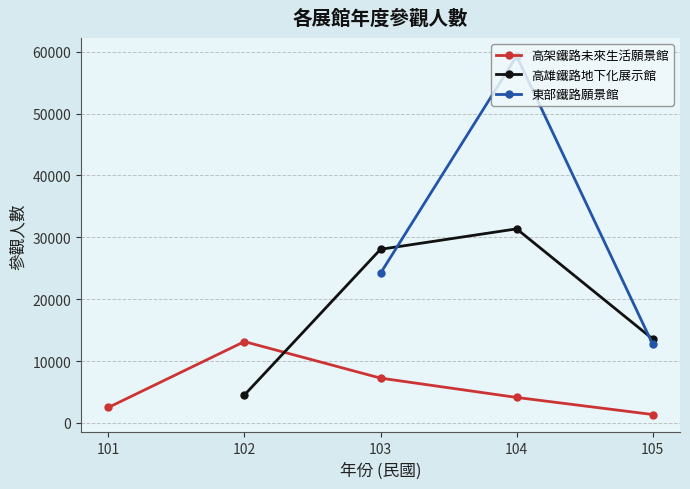

What is the highest value of the 東部鐵路願景館 series?

59309